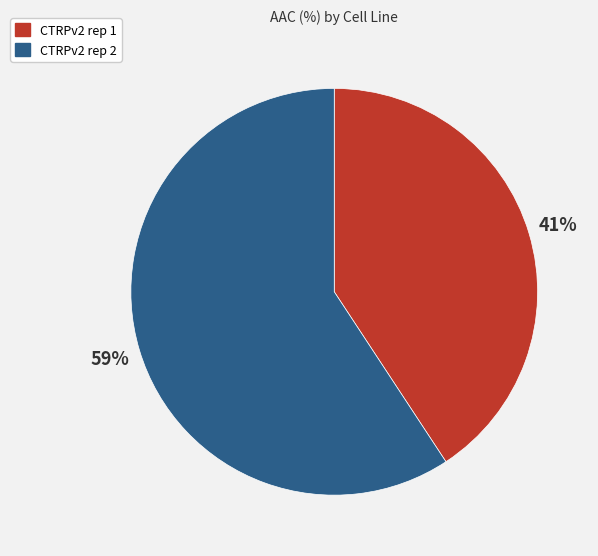

Is there a majority slice in this chart?

Yes